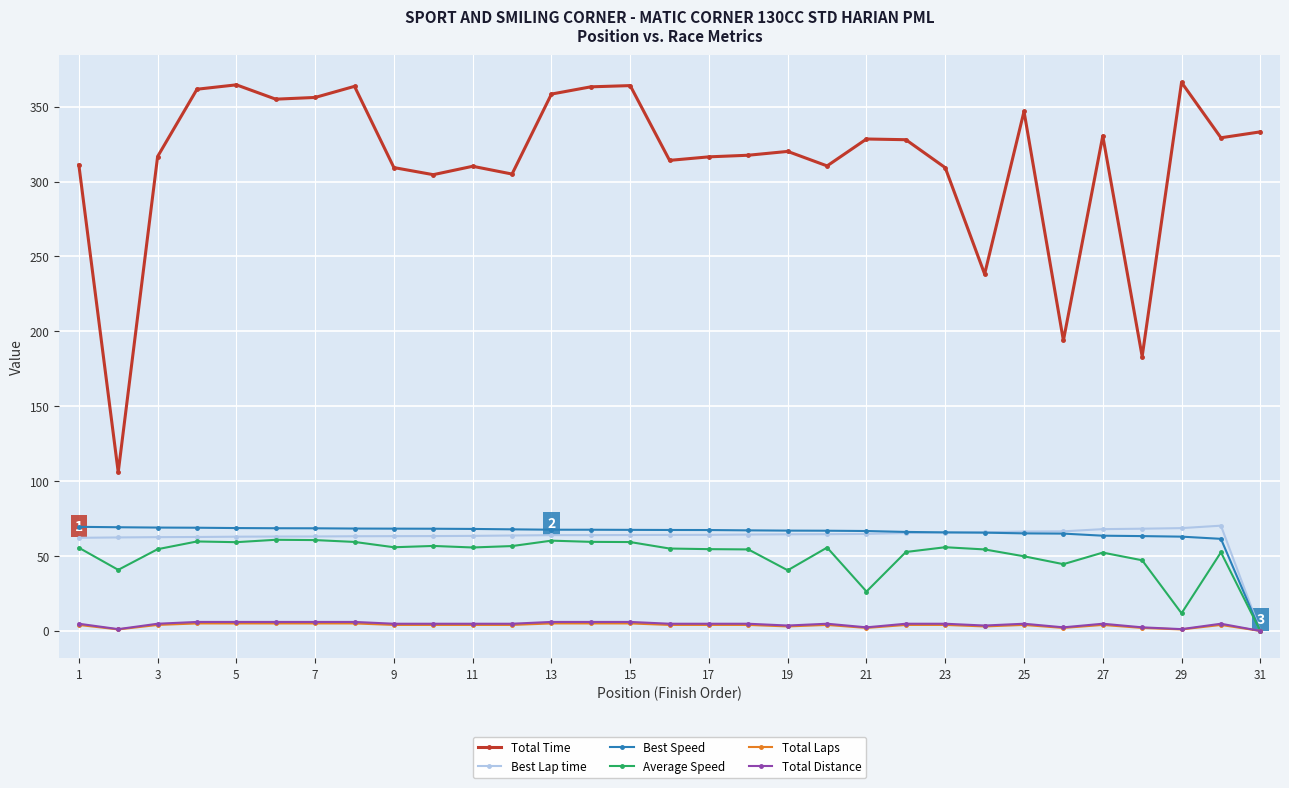

Which series has the largest range (max minus min)?

Total Time